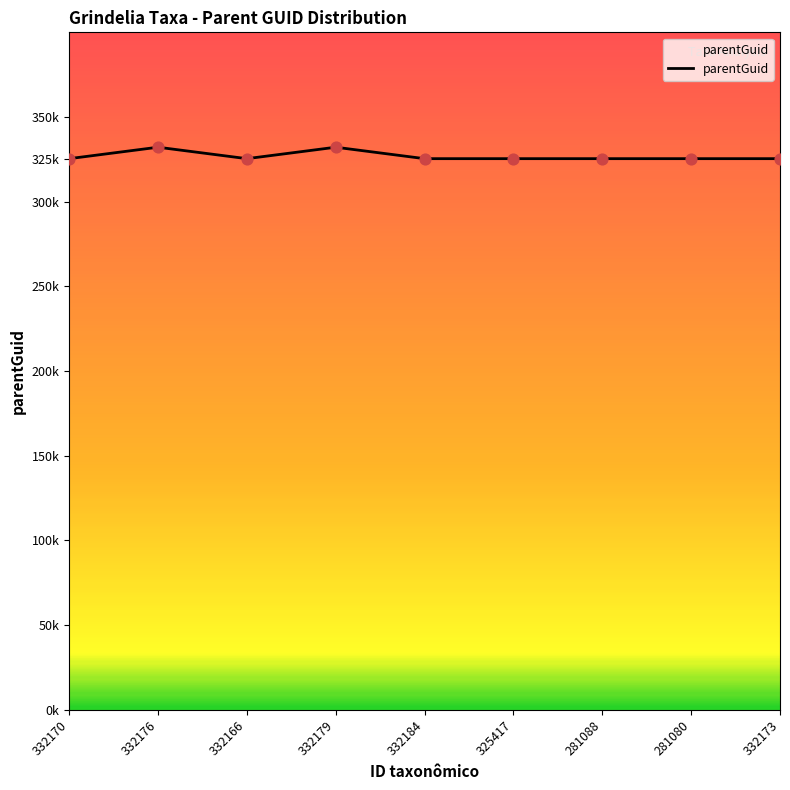

Which has a higher value, 332173 or 325417?

332173